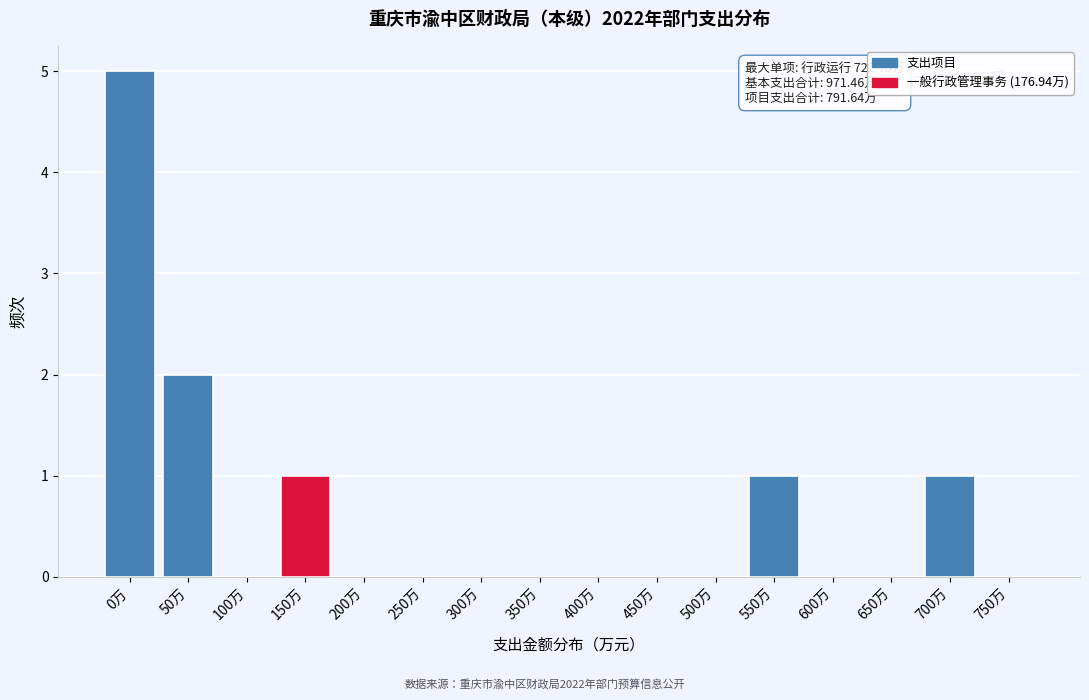

Reading left to right, list all the values displayed in this chart.

0万=5	50万=2	100万=0	150万=1	200万=0	250万=0	300万=0	350万=0	400万=0	450万=0	500万=0	550万=1	600万=0	650万=0	700万=1	750万=0